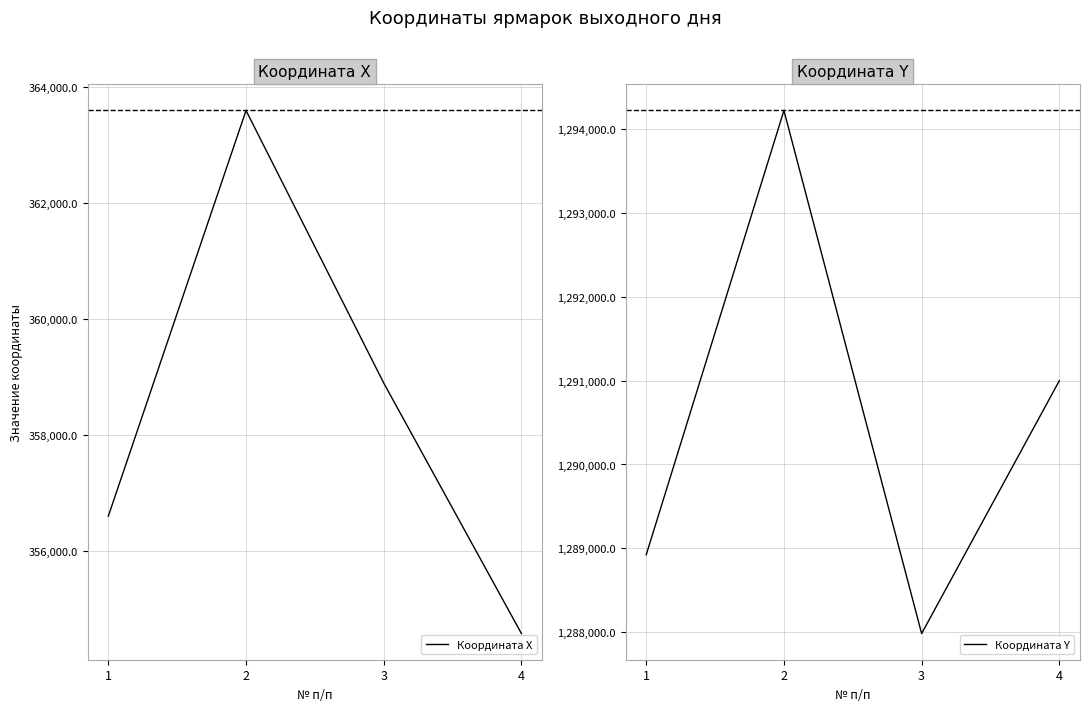

What is the minimum value for Координата X?

354582.5